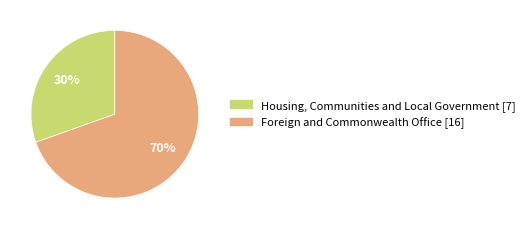

Which slice is the smallest?

Housing, Communities and Local Government [7]